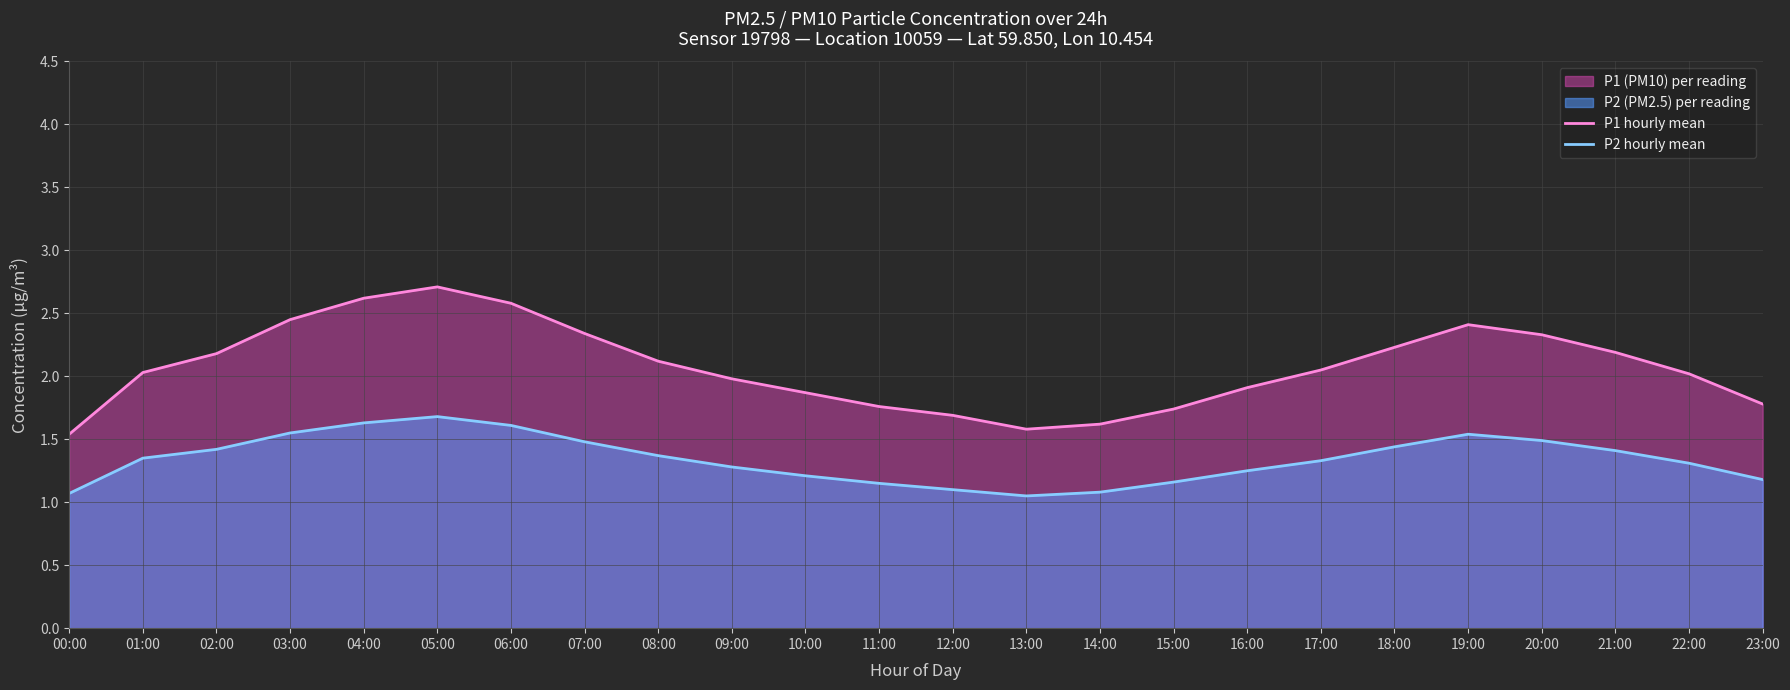

List the series in order of their overall mean, lowest first.

P2 hourly mean, P1 hourly mean